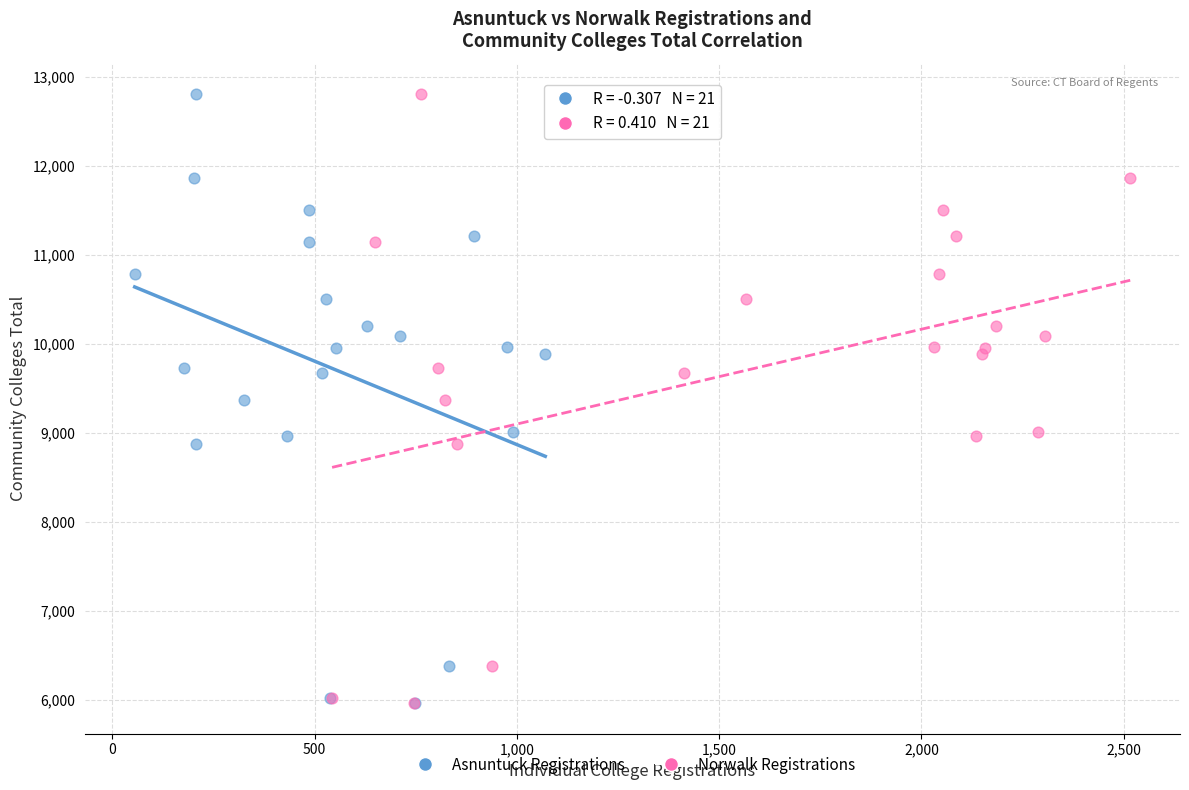

What are all the series names shown in the legend?

Asnuntuck Registrations, Norwalk Registrations